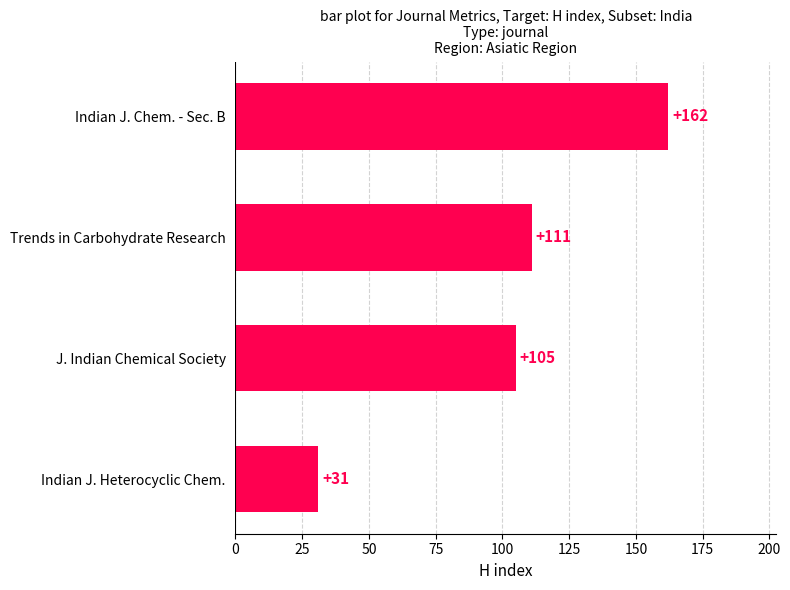

What is the ratio of the value at Indian J. Heterocyclic Chem. to the value at J. Indian Chemical Society?

0.3